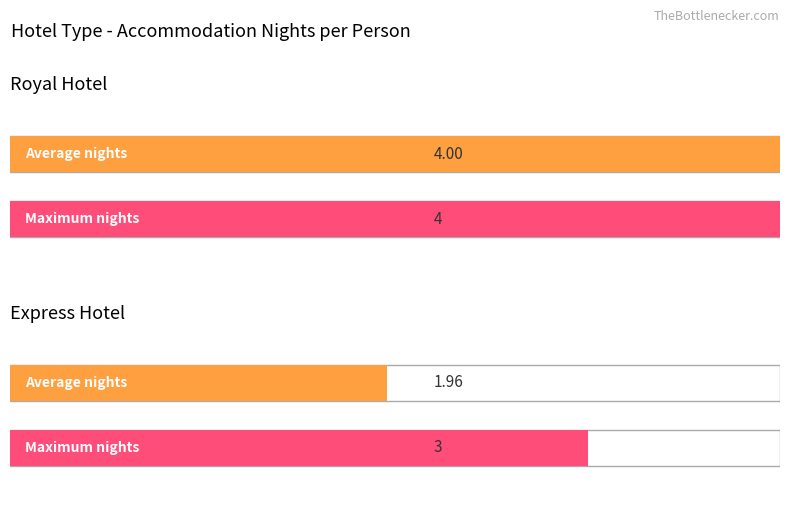

Count the number of data series in this chart.

2